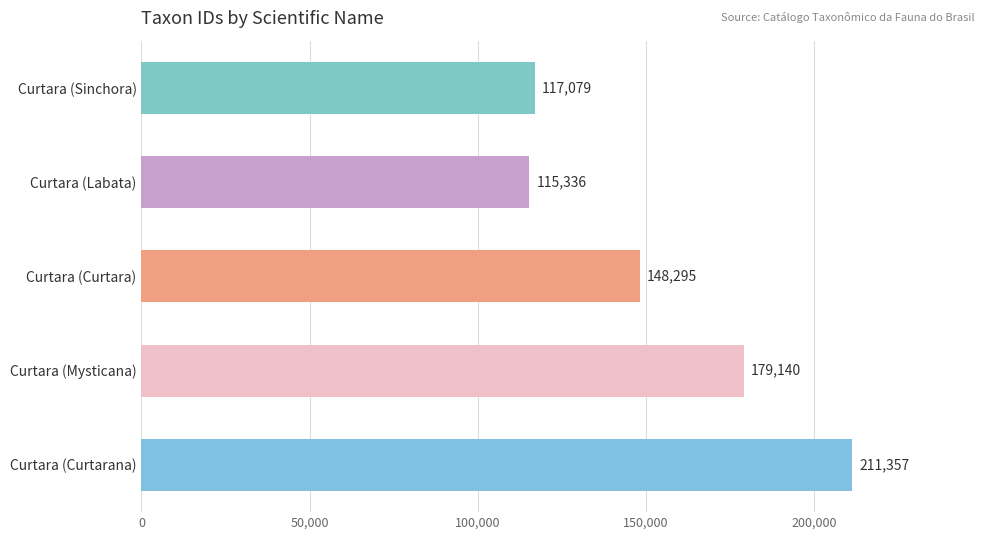

What is the difference between the maximum and minimum values?

96021